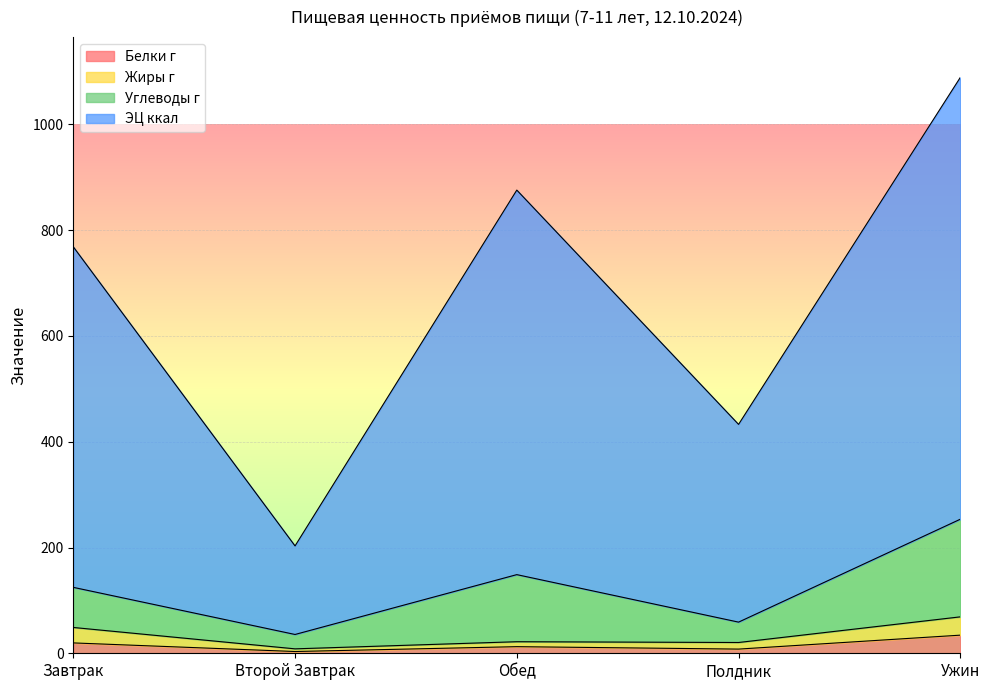

What are all the series names shown in the legend?

Белки г, Жиры г, Углеводы г, ЭЦ ккал